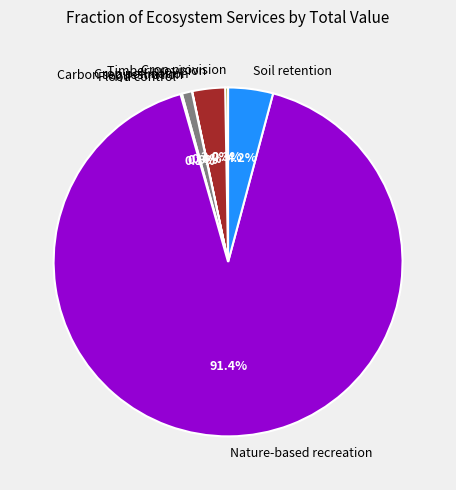

Combined, do Timber provision and Soil retention account for over 50%?

No